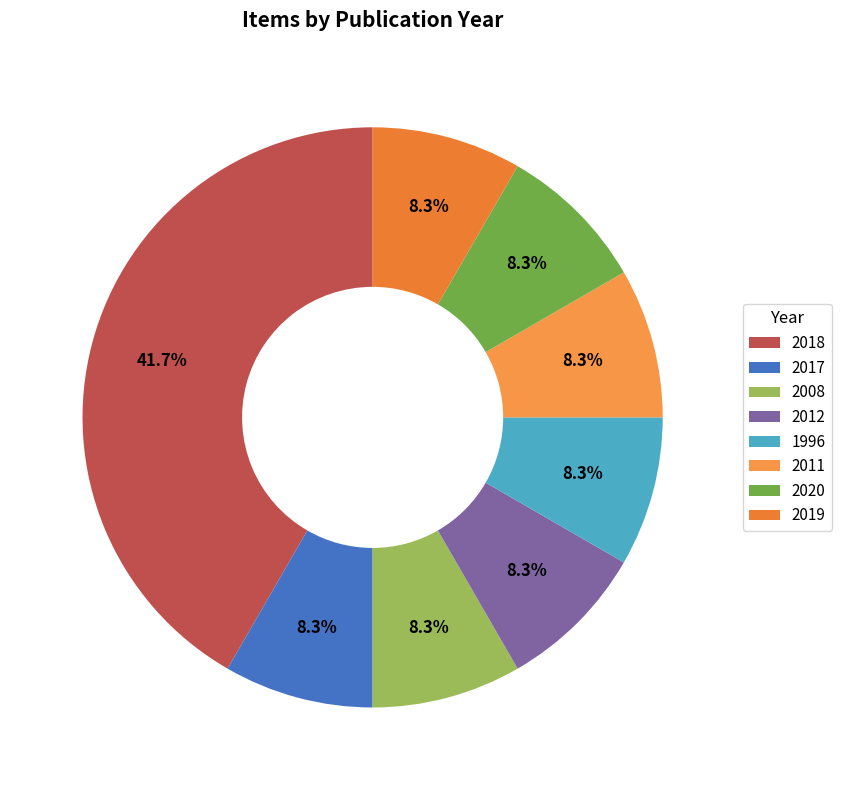

Approximately how many times larger is the value at 2008 compared to 1996?

1.0